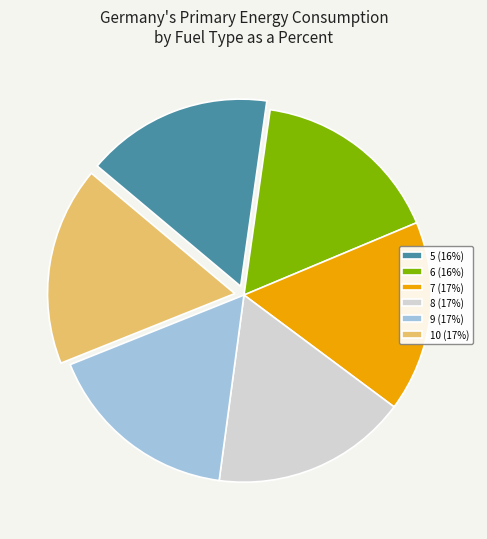

Approximately how many times larger is the value at 8 (17%) compared to 9 (17%)?

1.0